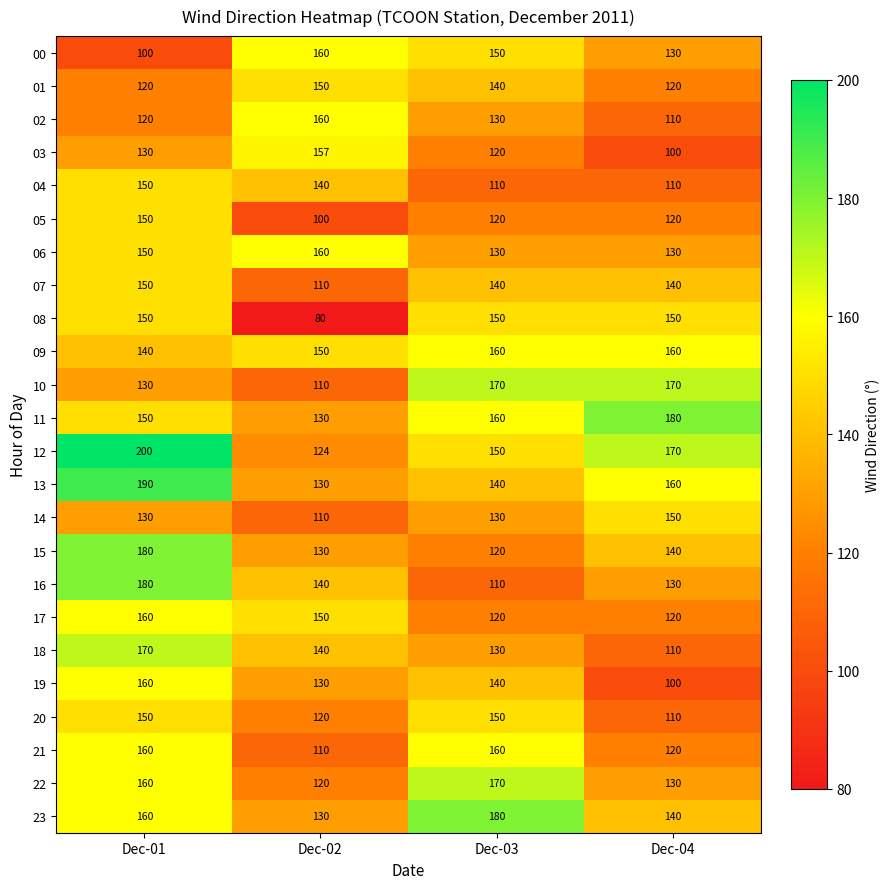

At which category does the chart reach its peak across all series?

Dec-01